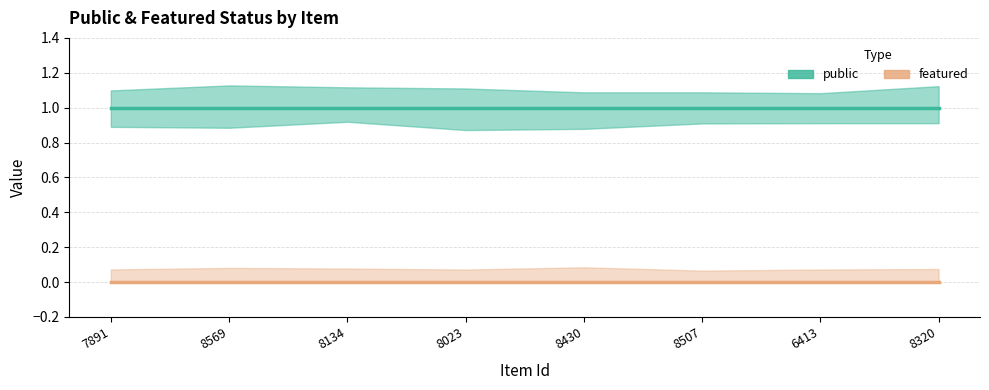

True or false: public has a value of 0 at 7891.

False